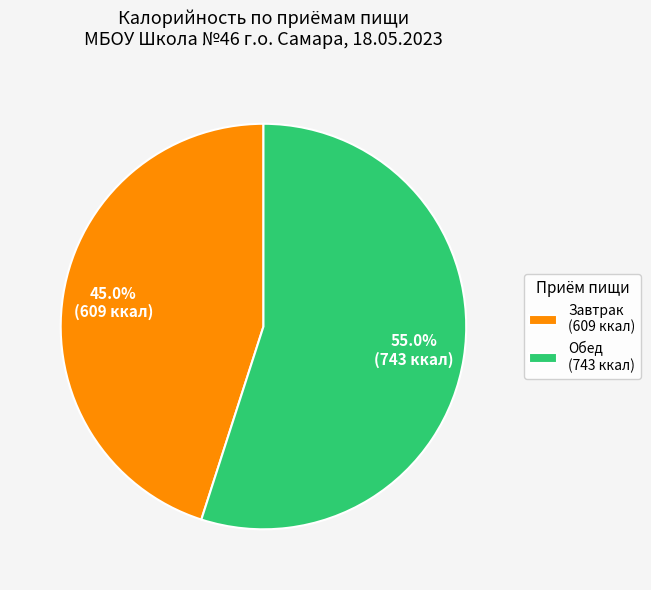

Which slice is the largest?

Обед (743 ккал)